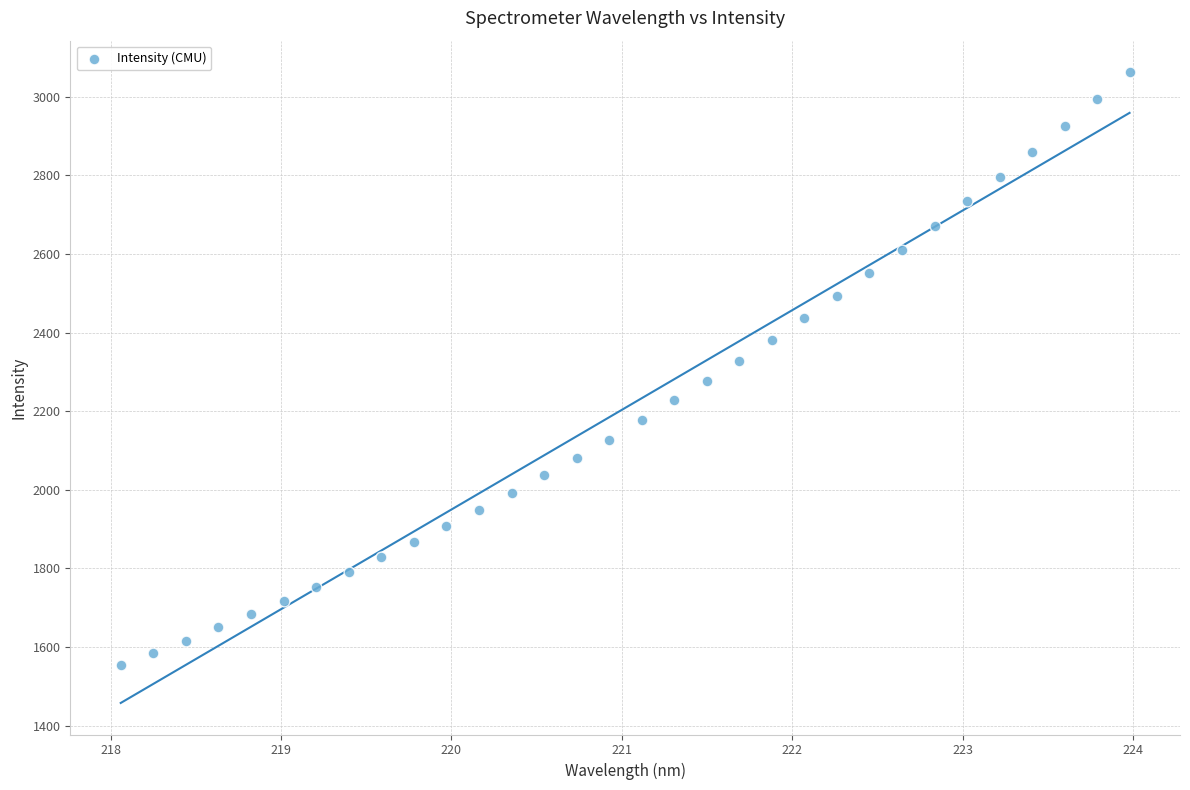

What is the range of Y values (max minus min)?

1506.6